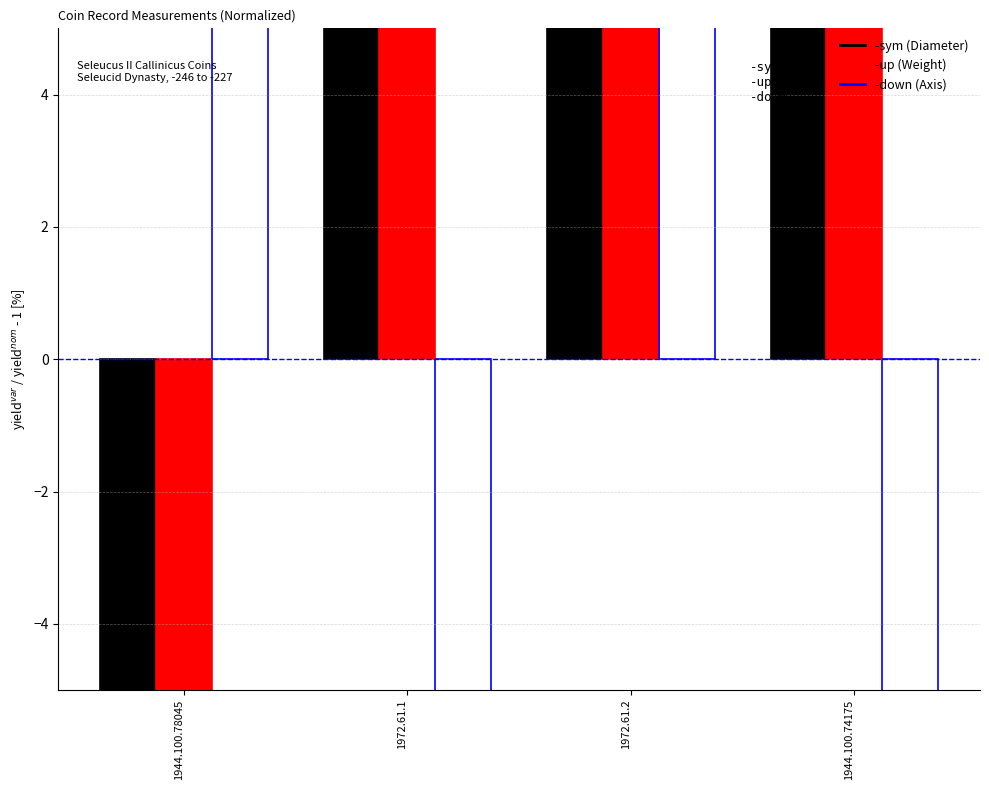

What is the difference between the maximum and minimum values in the Diameter (in mm) series?

43.1